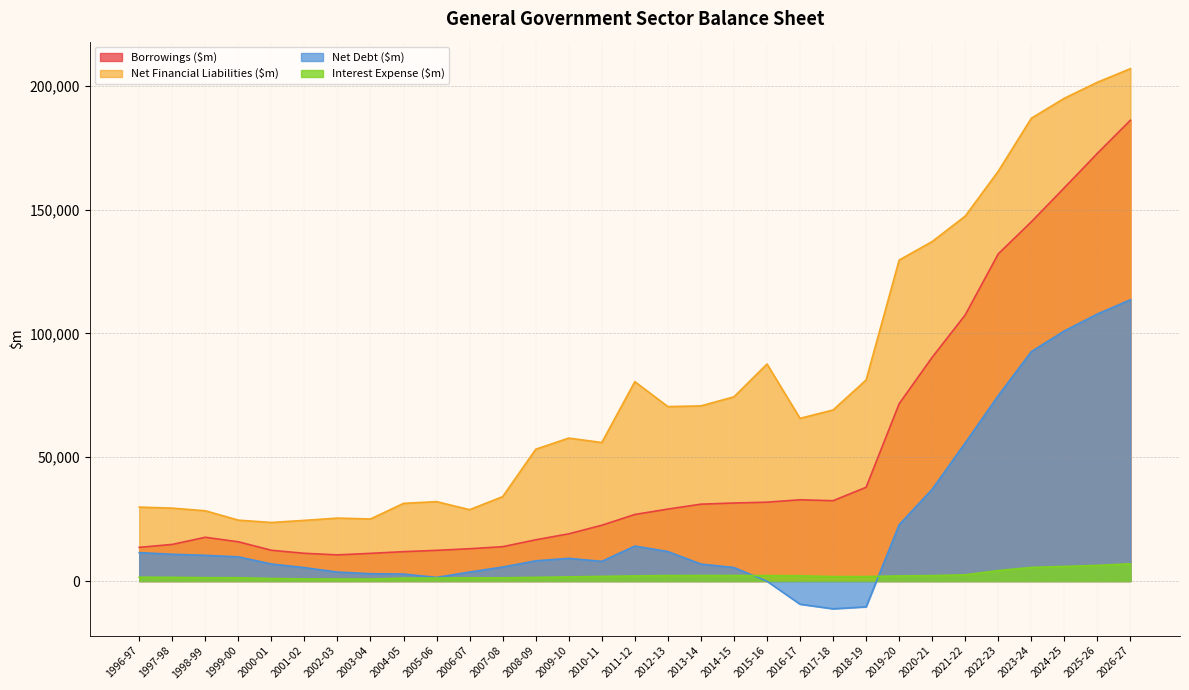

What is the difference between the Net Financial Liabilities ($m) values at 2000-01 and 2021-22?

123689